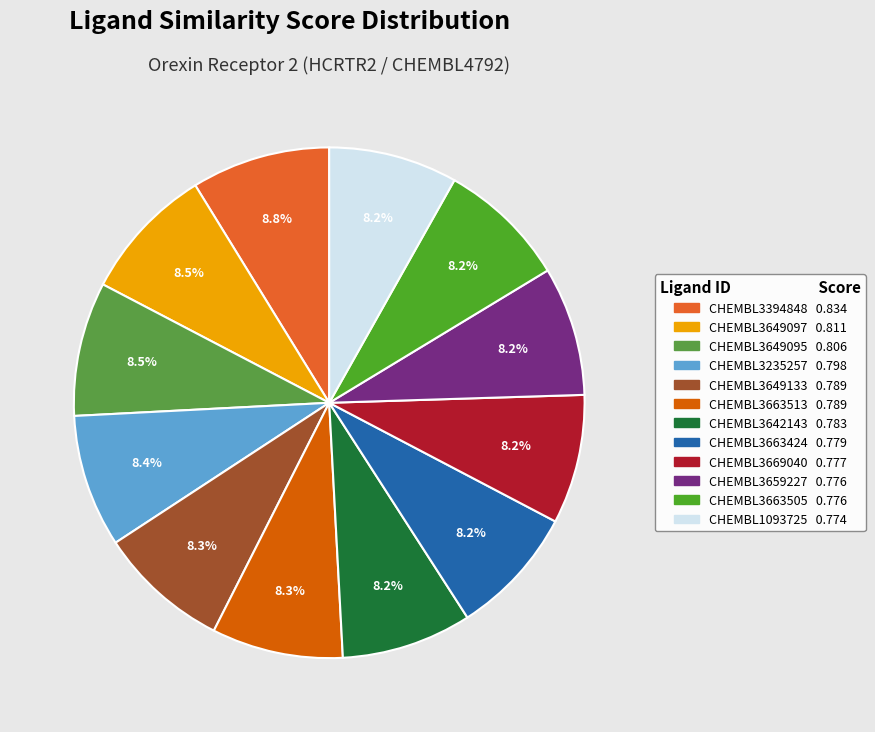

How many slices are in this pie chart?

12